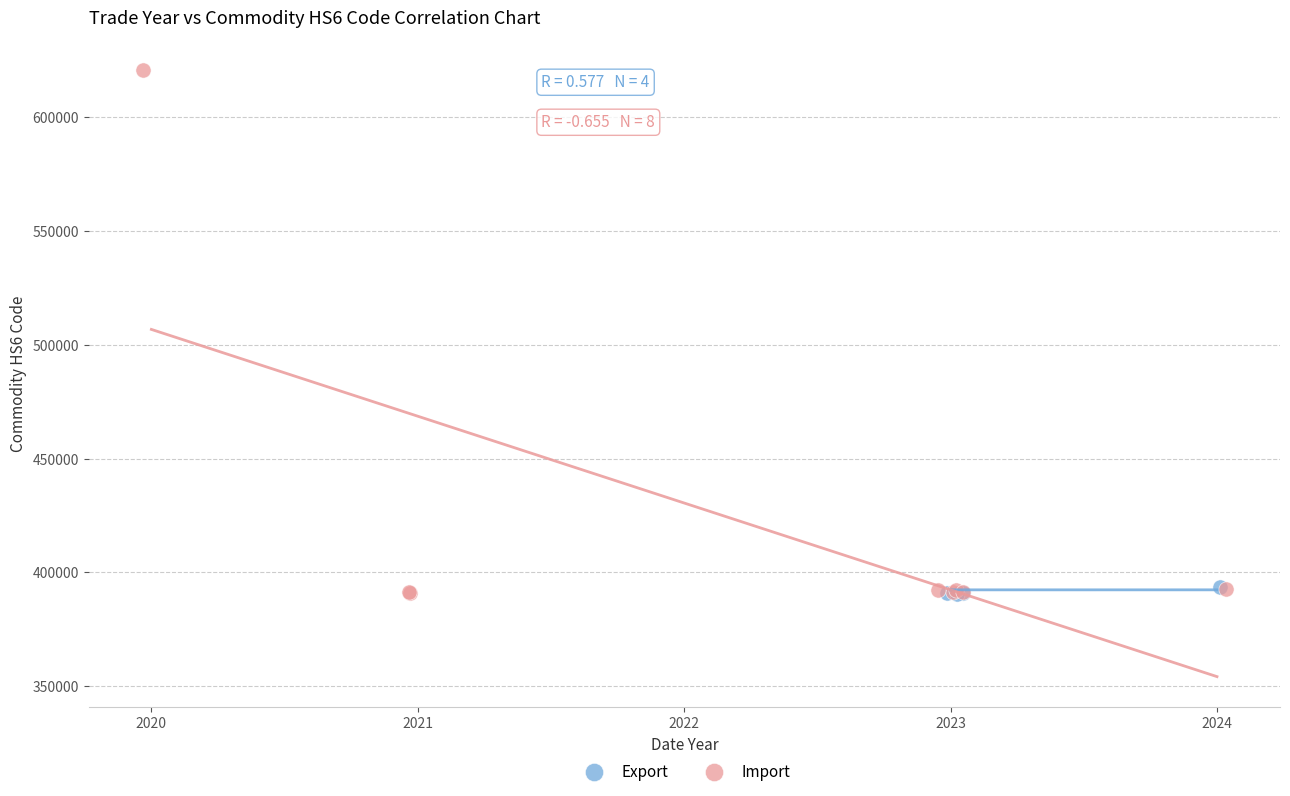

Which series has the largest Y range (max minus min)?

Import